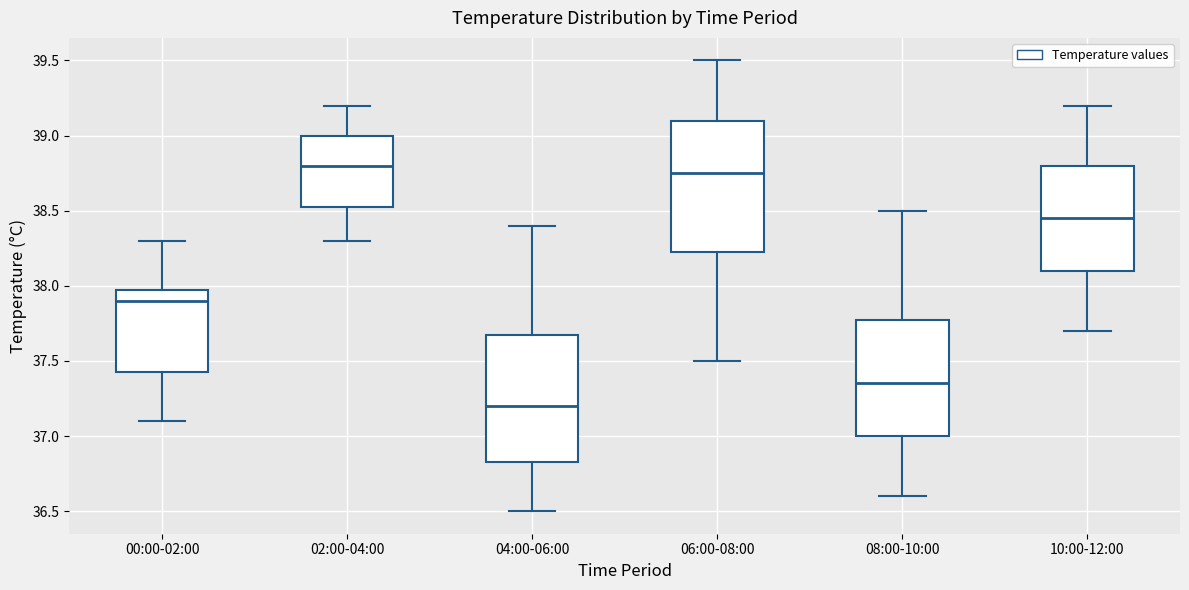

Where does the median line of the box for 06:00-08:00 sit on the y-axis? The values are not printed on the chart, so give them approximately, as read against the axis.

38.75